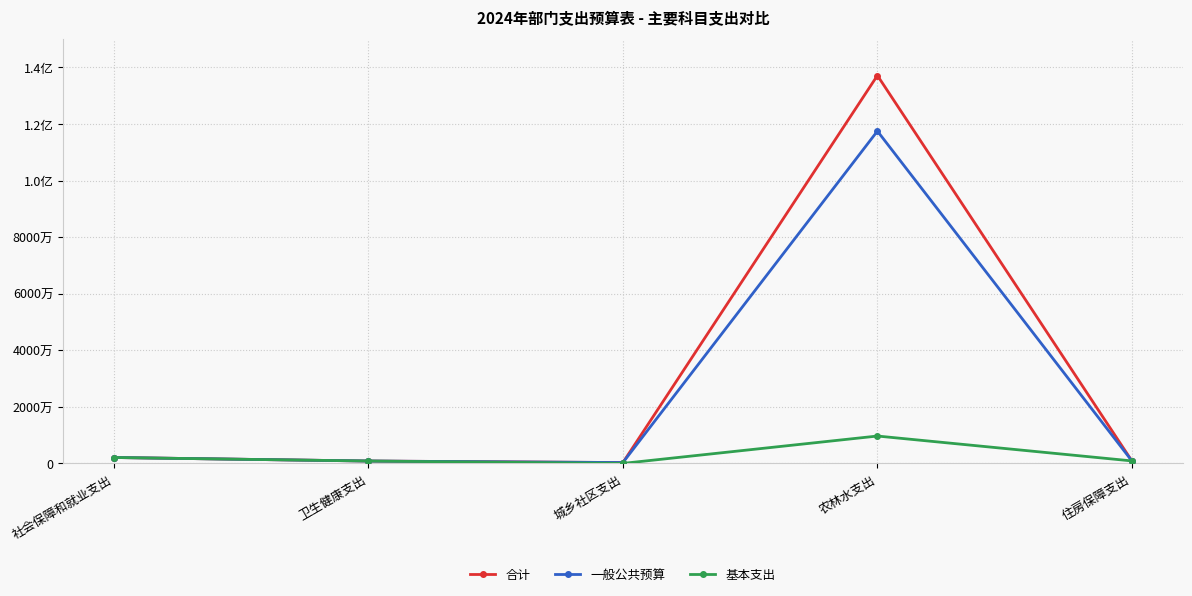

What is the sum of all 一般公共预算 values?

121562018.2